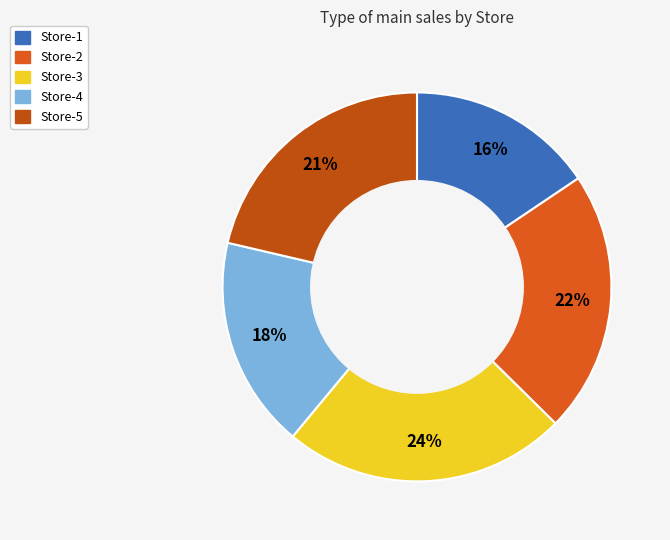

Which slice is the largest?

Store-3